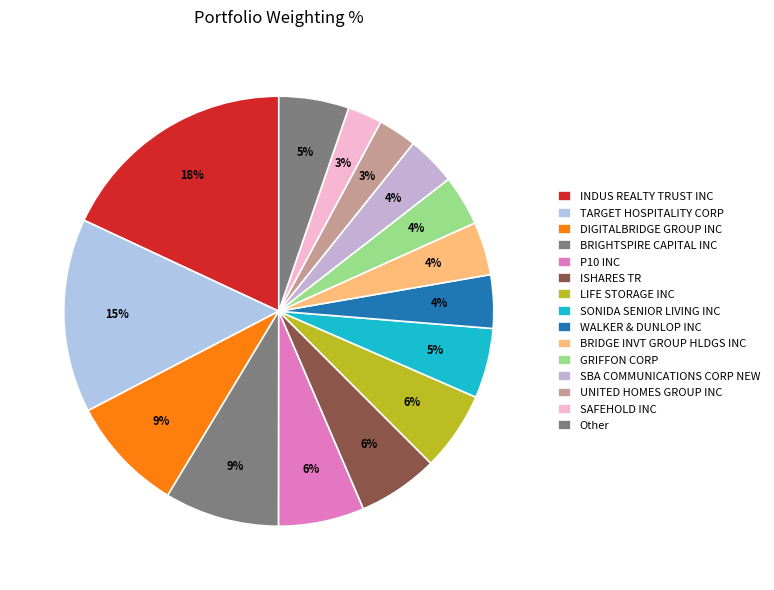

True or false: TARGET HOSPITALITY CORP accounts for 15% of the total.

True